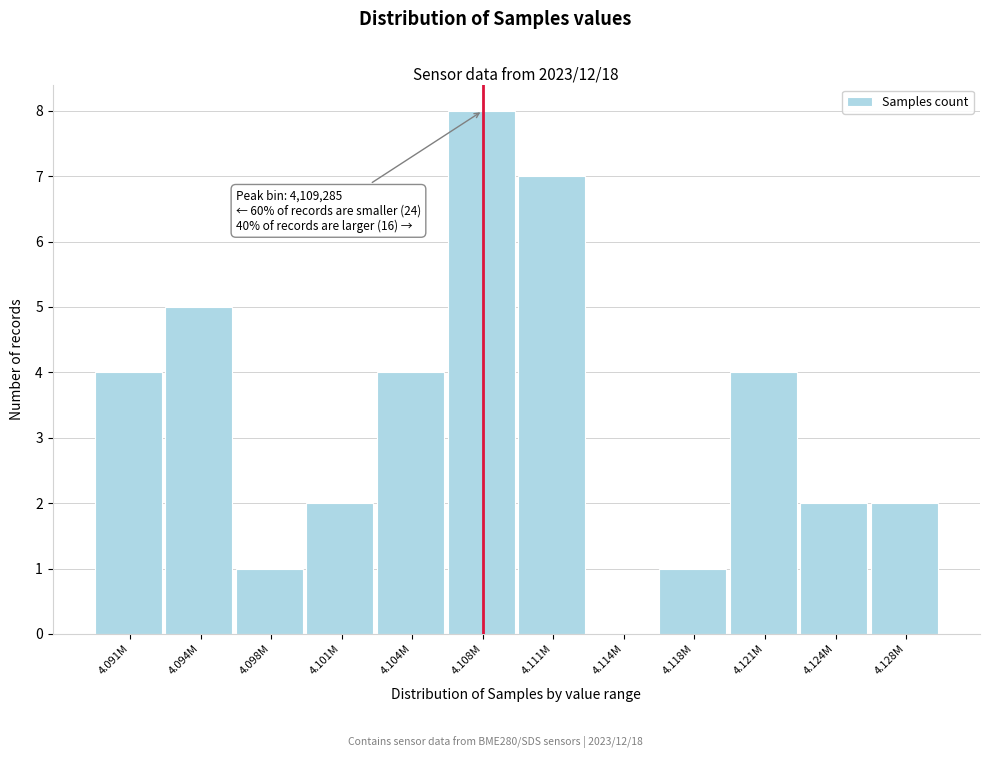

Reading right to left, list all the values displayed in this chart.

4.128M=2	4.124M=2	4.121M=4	4.118M=1	4.114M=0	4.111M=7	4.108M=8	4.104M=4	4.101M=2	4.098M=1	4.094M=5	4.091M=4